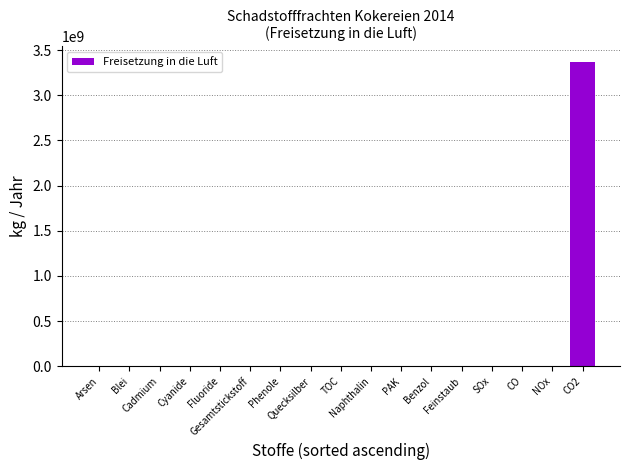

What is the value of the 12th bar from the left?

8340